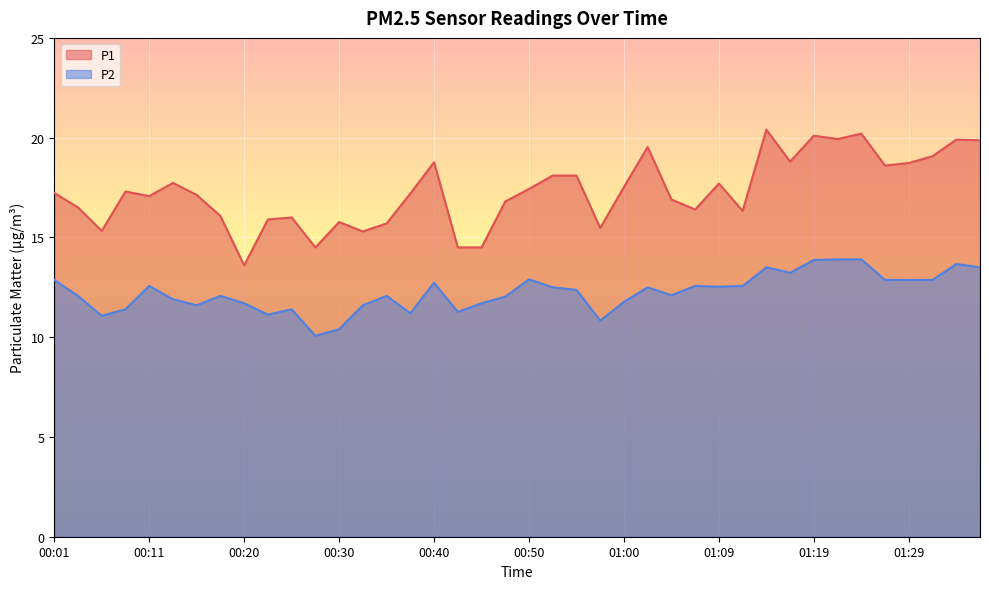

Reading left to right, list all the values displayed in this chart.

P1: 00:01=17.2	00:03=16.5	00:06=15.3	00:08=17.3	00:11=17.1	00:13=17.7	00:16=17.1	00:18=16.1	00:20=13.6	00:23=15.9	00:25=16.0	00:28=14.5	00:30=15.8	00:33=15.3	00:35=15.7	00:37=17.2	00:40=18.8	00:42=14.5	00:45=14.5	00:47=16.8	00:50=17.4	00:52=18.1	00:55=18.1	00:57=15.5	01:00=17.5	01:02=19.5	01:04=16.9	01:07=16.4	01:09=17.7	01:12=16.3	01:14=20.4	01:17=18.8	01:19=20.1	01:22=19.9	01:24=20.2	01:27=18.6	01:29=18.7	01:32=19.1	01:34=19.9	01:37=19.9
P2: 00:01=12.9	00:03=12.1	00:06=11.1	00:08=11.4	00:11=12.6	00:13=11.9	00:16=11.6	00:18=12.1	00:20=11.7	00:23=11.1	00:25=11.4	00:28=10.1	00:30=10.4	00:33=11.6	00:35=12.1	00:37=11.2	00:40=12.7	00:42=11.3	00:45=11.7	00:47=12.0	00:50=12.9	00:52=12.5	00:55=12.4	00:57=10.8	01:00=11.8	01:02=12.5	01:04=12.1	01:07=12.6	01:09=12.5	01:12=12.6	01:14=13.5	01:17=13.2	01:19=13.9	01:22=13.9	01:24=13.9	01:27=12.9	01:29=12.9	01:32=12.9	01:34=13.7	01:37=13.5